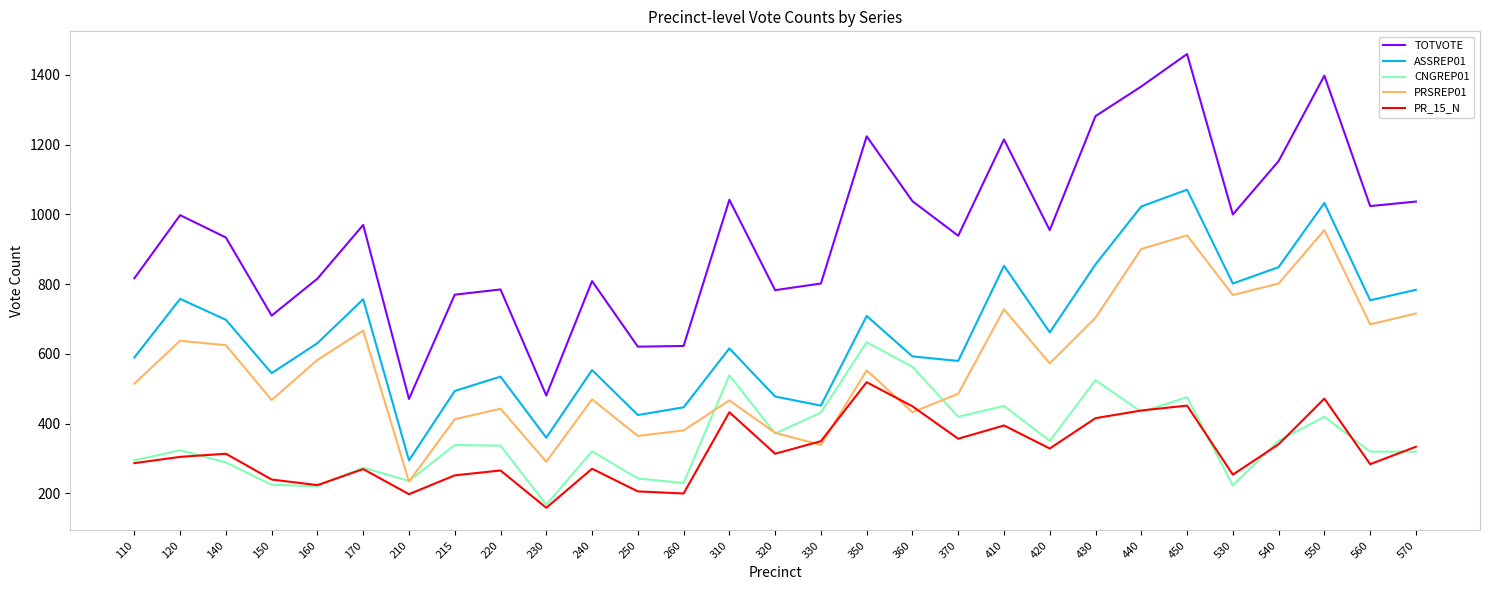

Which category has the highest value across all series?

450